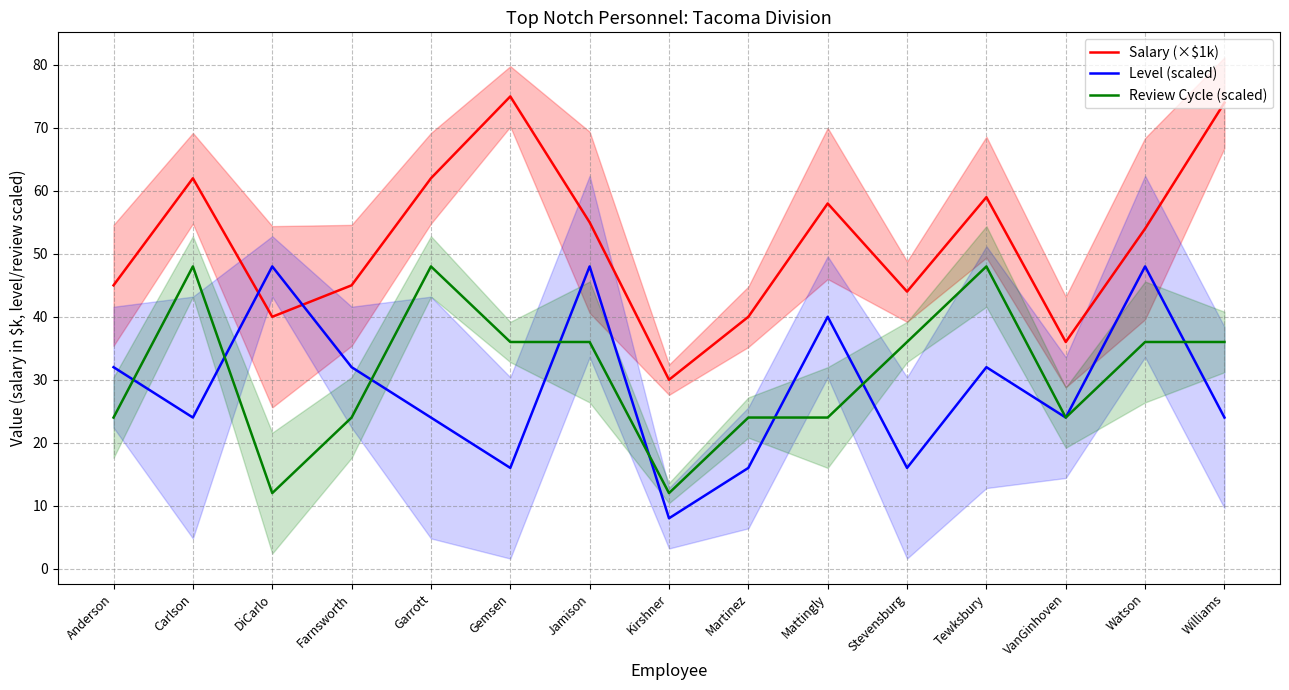

What is the minimum value for Level (scaled)?

8